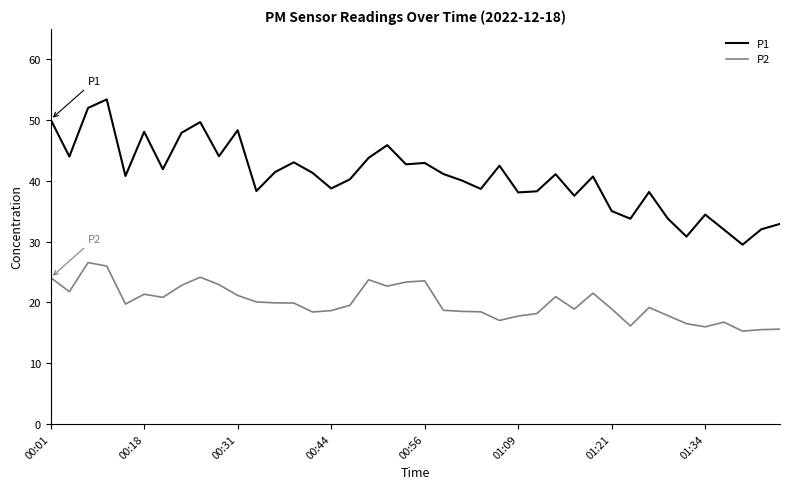

What is the difference between the maximum and minimum values in the P2 series?

11.3